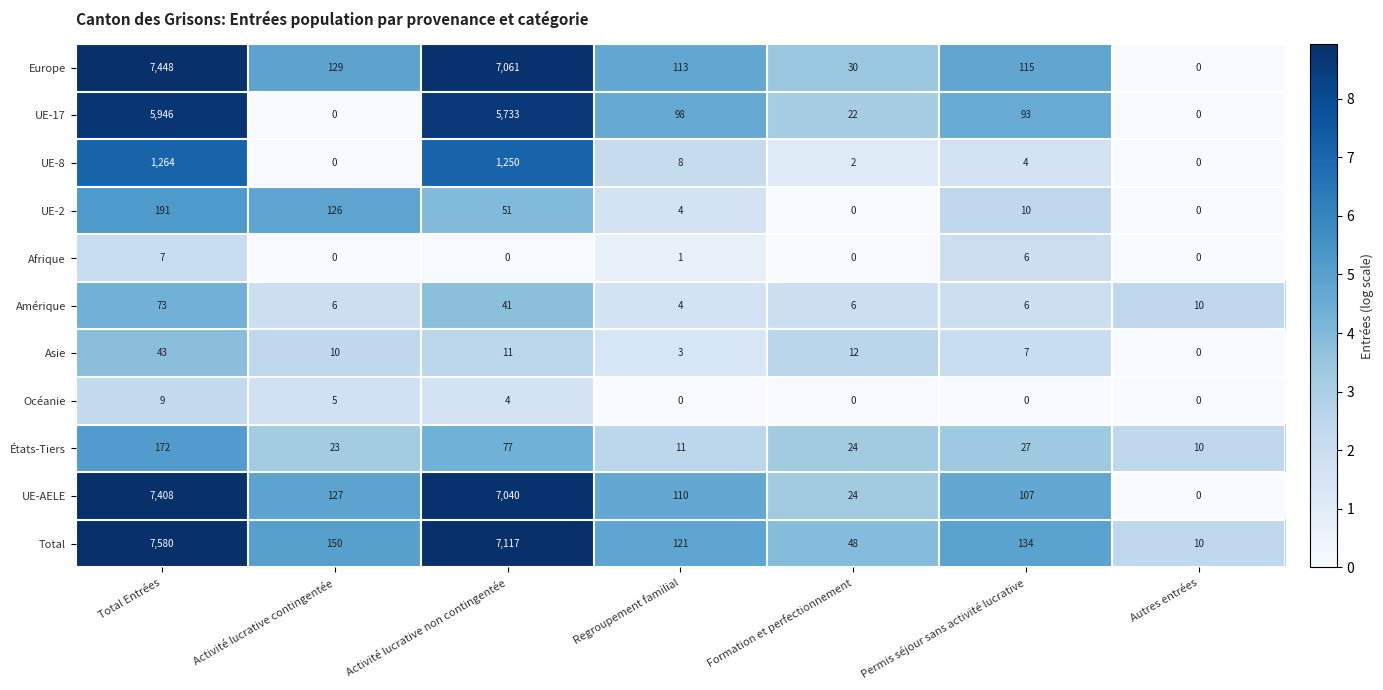

The value of Amérique at Permis séjour sans activité lucrative is 6. True or false?

True